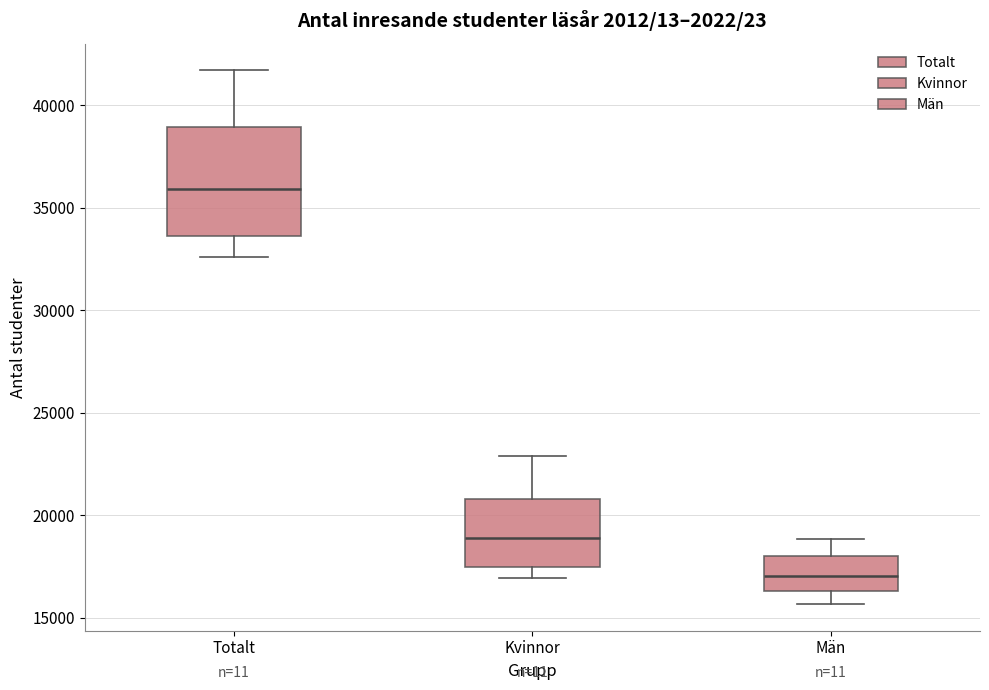

Reading left to right, transcribe this box plot: for each box, give where its median line is, the range the box spans, and where its two whiskers end, as read against the y-axis. The values are not printed on the chart, so give them approximately, as read against the axis.

Totalt: median 36000, box 33500 to 39000, whiskers 32500 to 41500
Kvinnor: median 19000, box 17500 to 21000, whiskers 17000 to 23000
Män: median 17000, box 16500 to 18000, whiskers 15500 to 19000